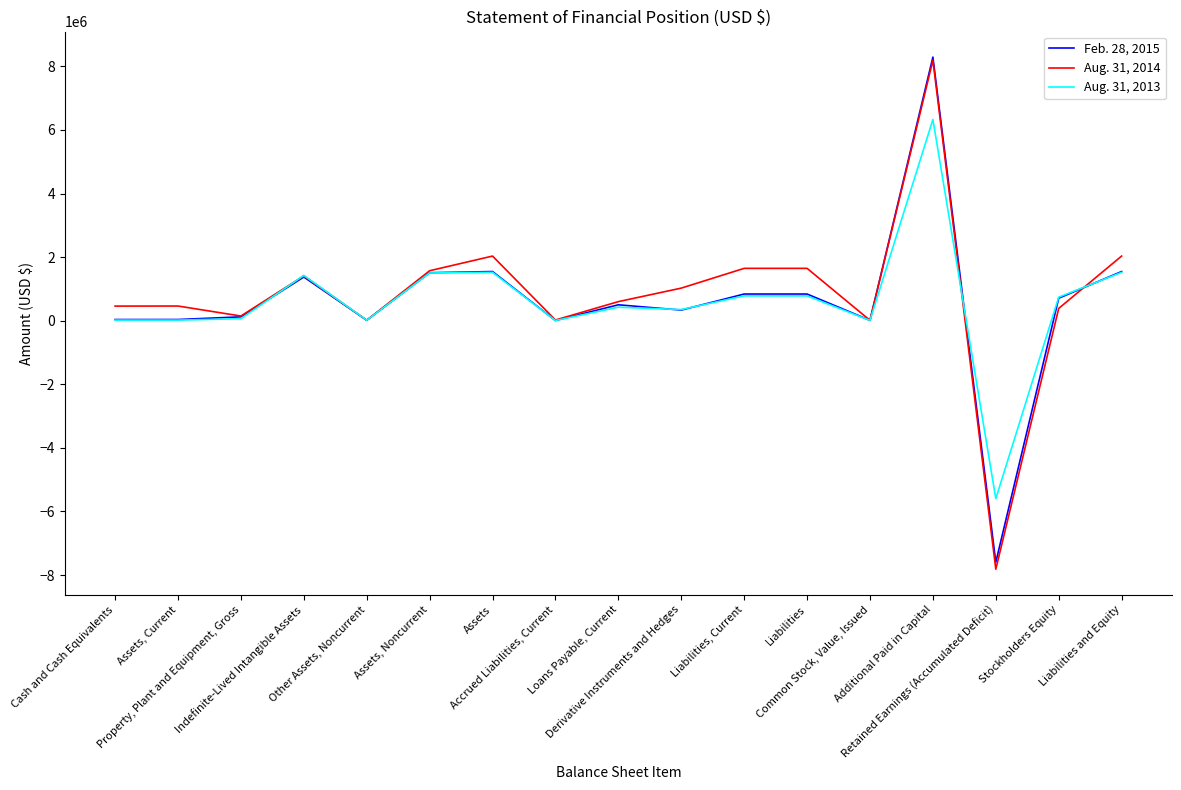

What are all the series names shown in the legend?

Feb. 28, 2015, Aug. 31, 2014, Aug. 31, 2013